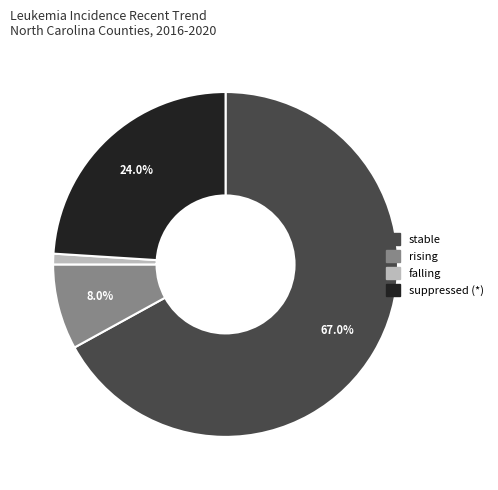

What is the total percentage of rising and suppressed?

32.0%